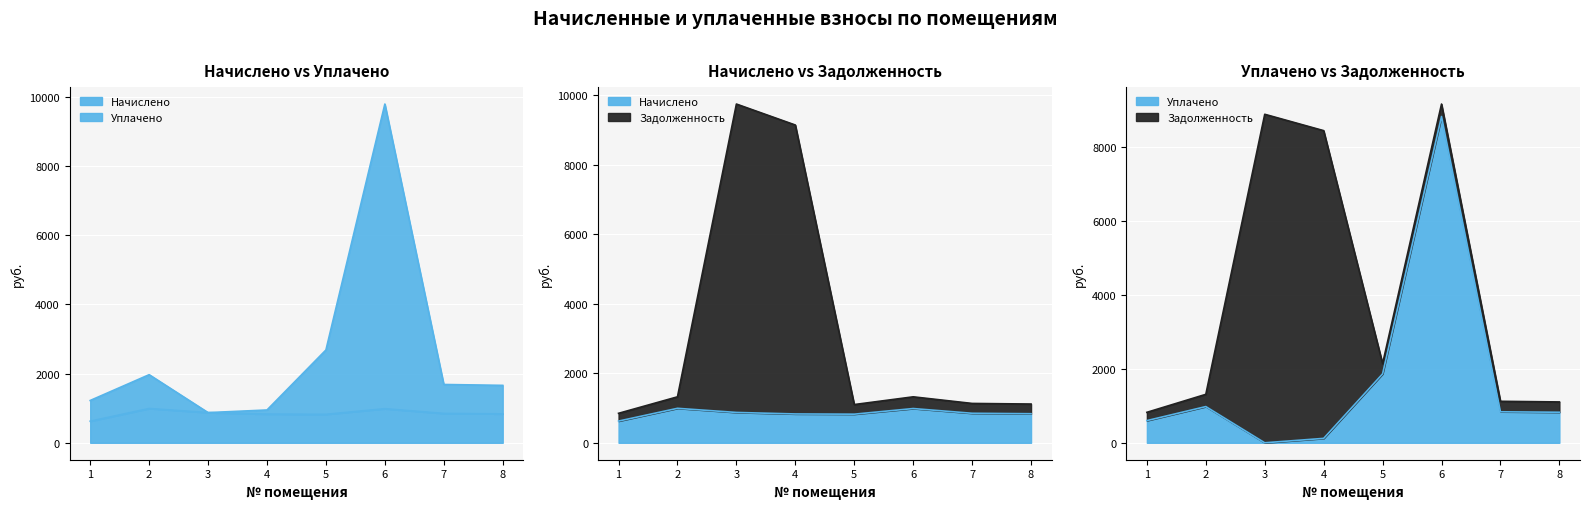

What is the difference between the maximum and second lowest values in the задолженность (текущий) series?

8643.3